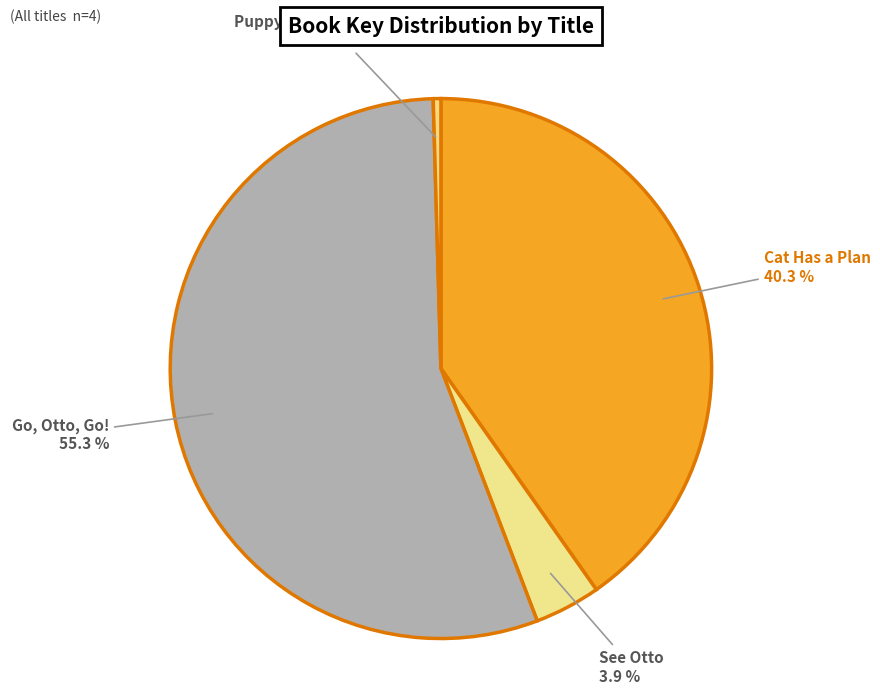

Count the number of slices in the pie.

4